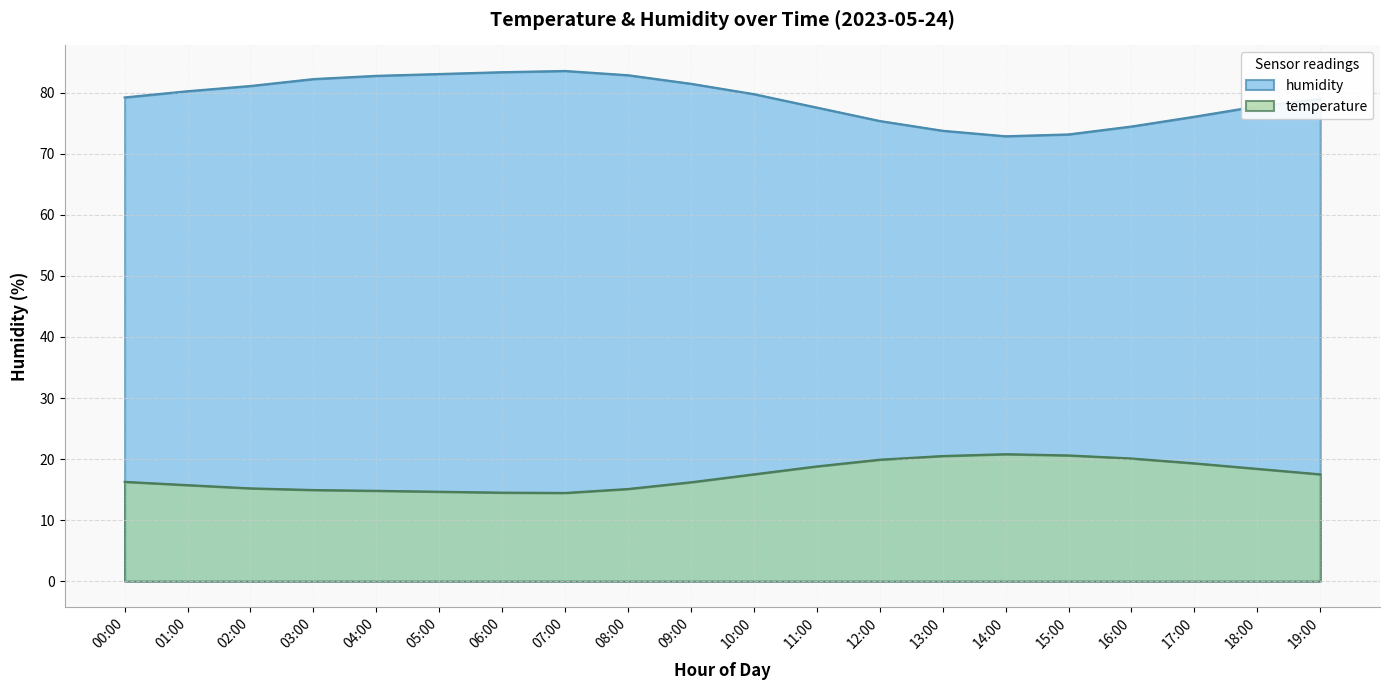

What is the maximum value shown in the chart?

83.6